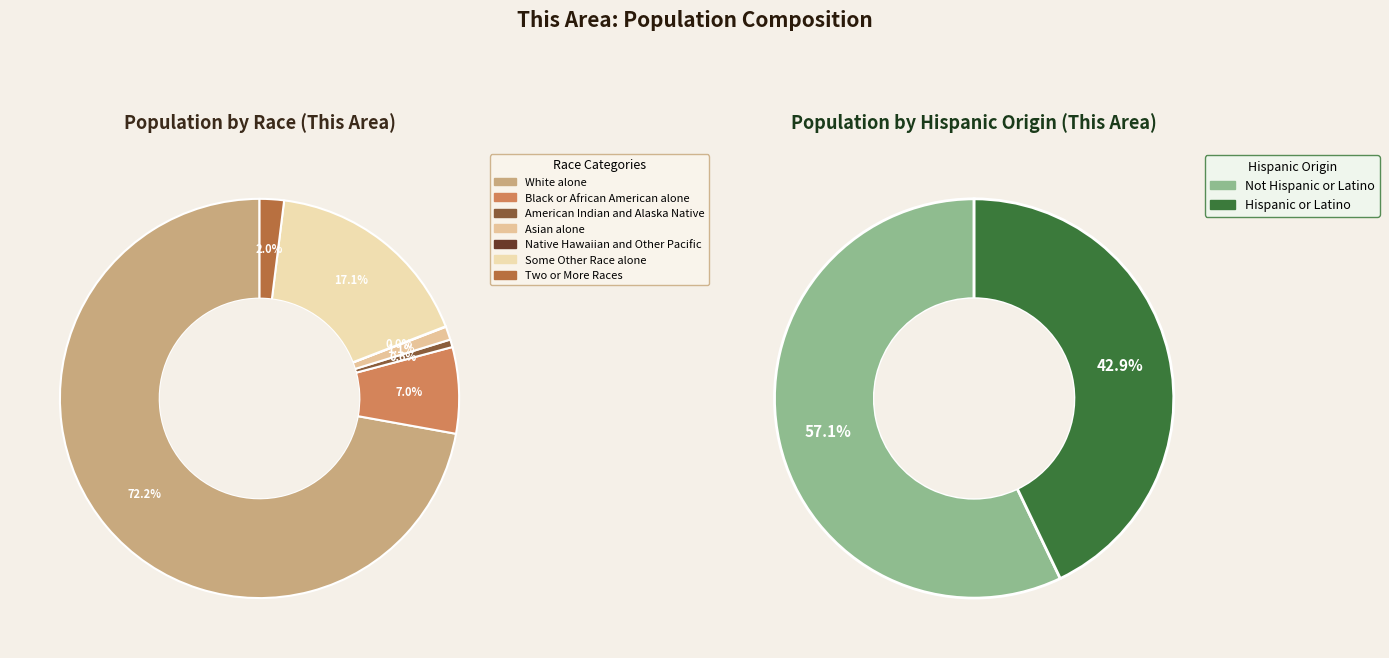

Does White alone account for over 50% of the chart?

Yes